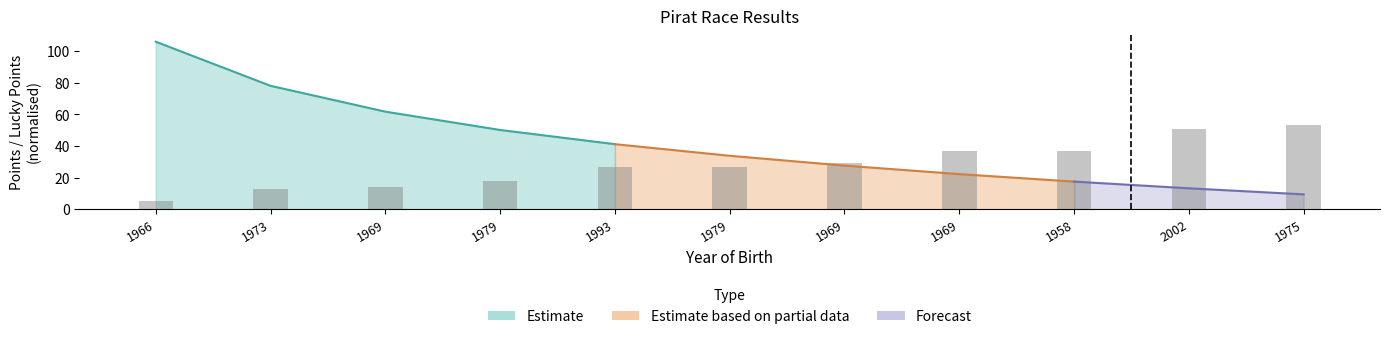

Where is the data nearest to the value 29?

1969